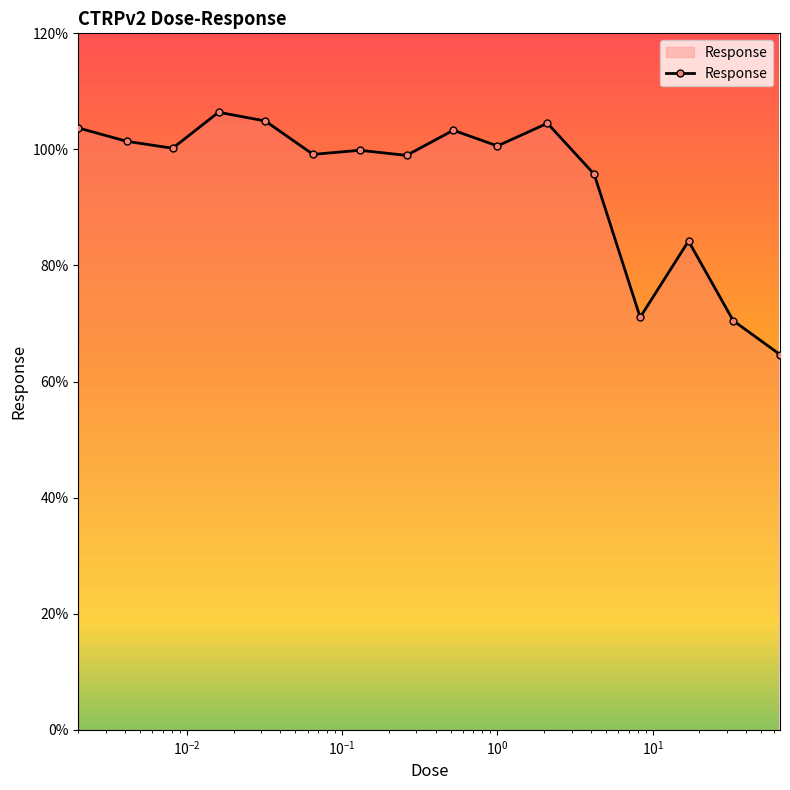

What is the smallest value displayed?

64.7